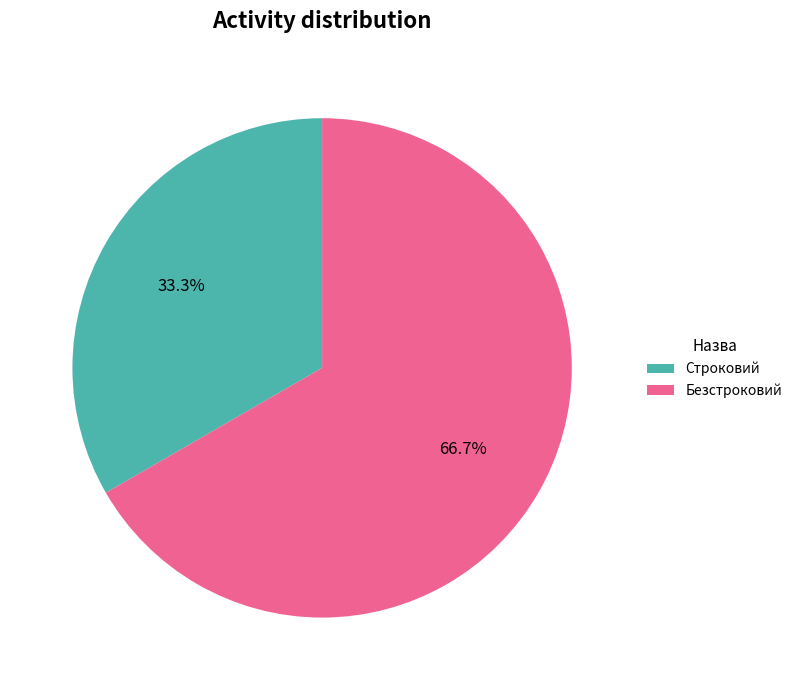

Approximately how many times larger is the value at Безстроковий compared to Строковий?

2.0